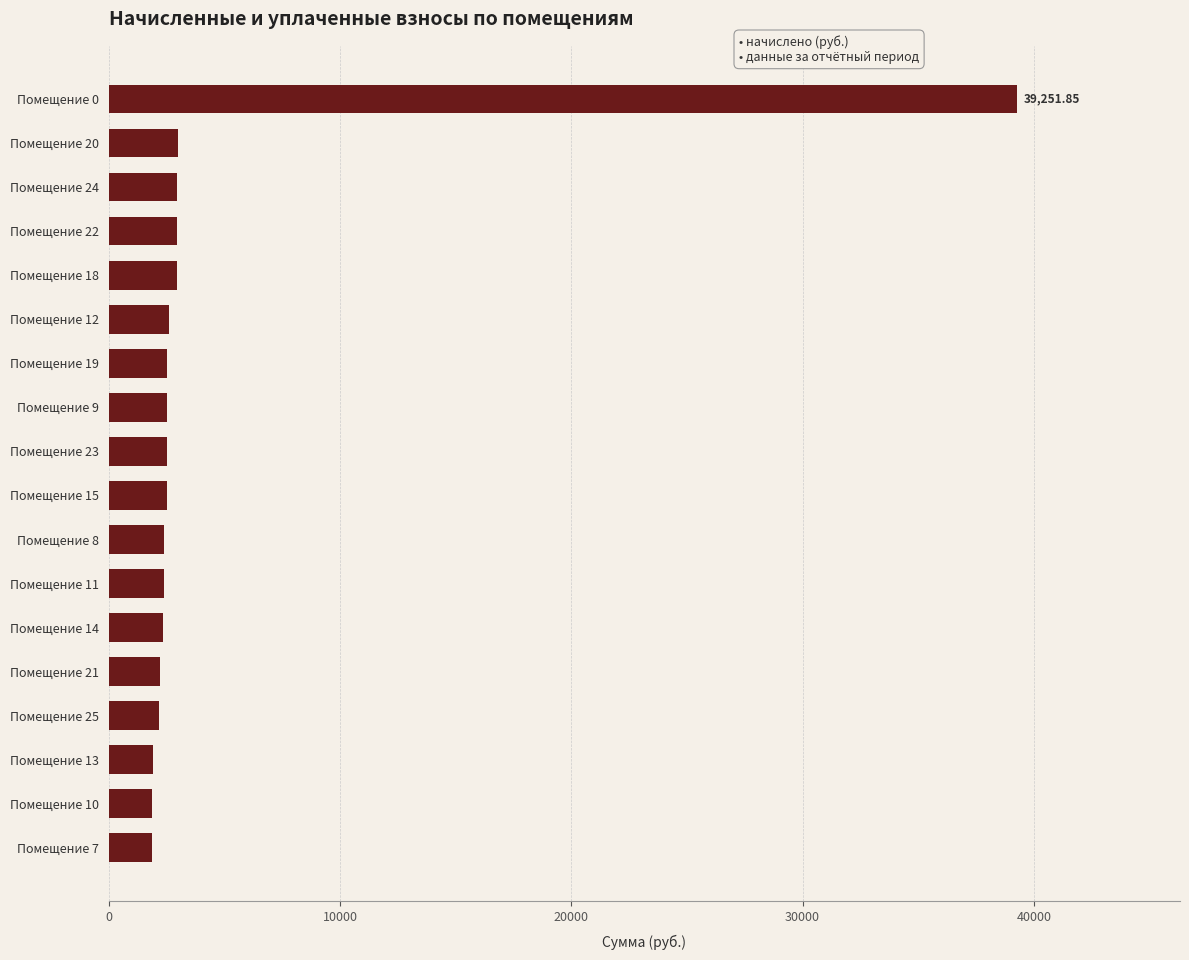

What is the change in value from Помещение 12 to Помещение 0?

+36652.5